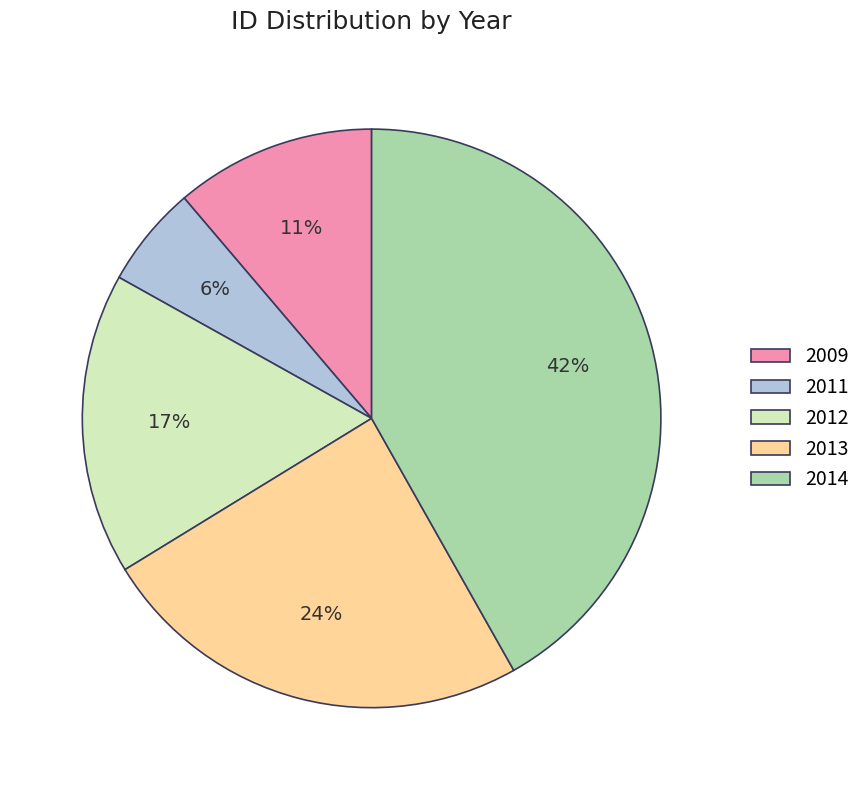

Is the sum of 2014 and 2009 greater than half?

Yes